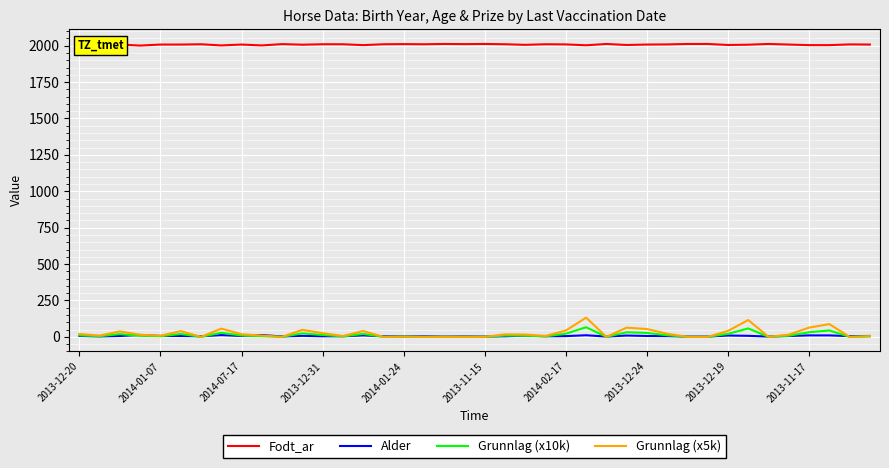

Does the chart have visible grid lines?

Yes